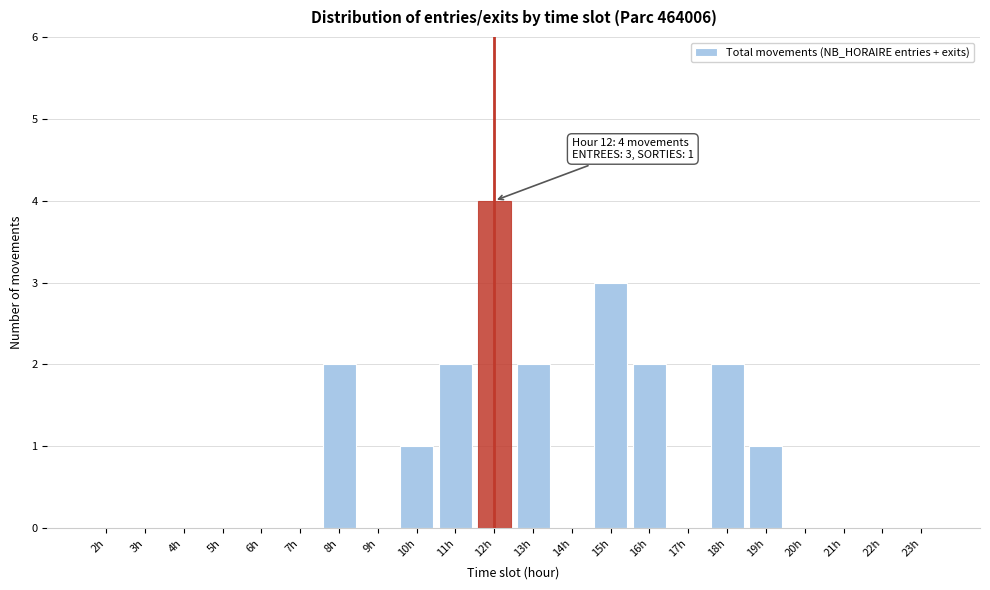

Reading right to left, extract all data points from this chart.

23h=0	22h=0	21h=0	20h=0	19h=1	18h=2	17h=0	16h=2	15h=3	14h=0	13h=2	12h=4	11h=2	10h=1	9h=0	8h=2	7h=0	6h=0	5h=0	4h=0	3h=0	2h=0